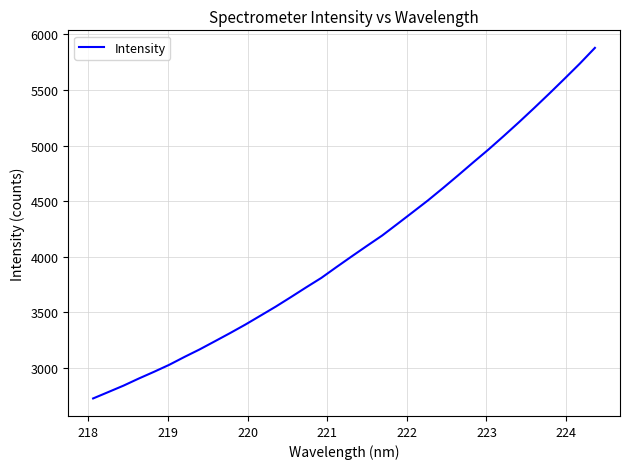

What is the smallest value displayed?

2725.2